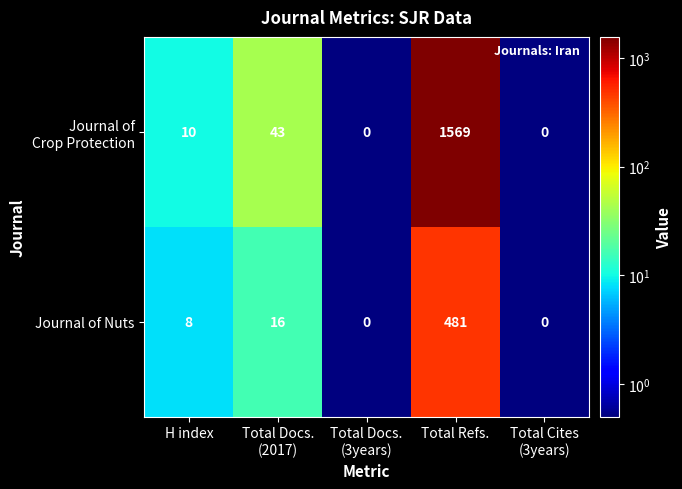

What is the total value across all series at Total Refs.?

2050